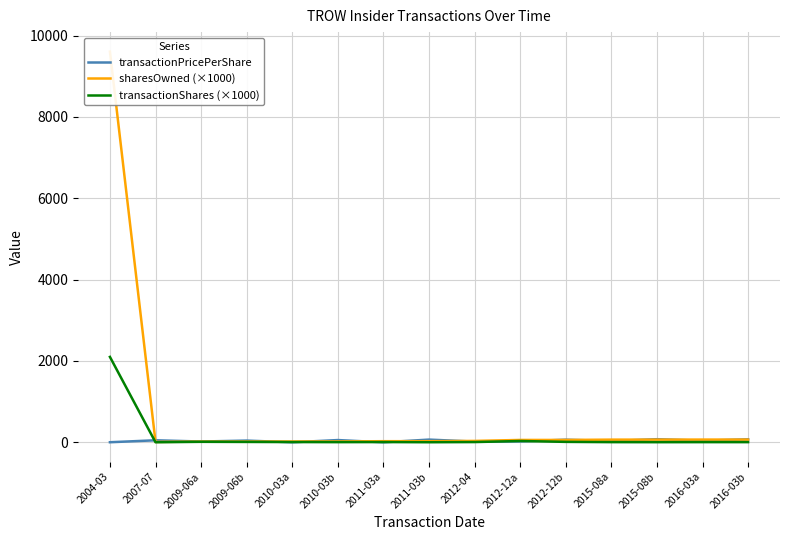

What is the label of the 15th point from the left?

2016-03b